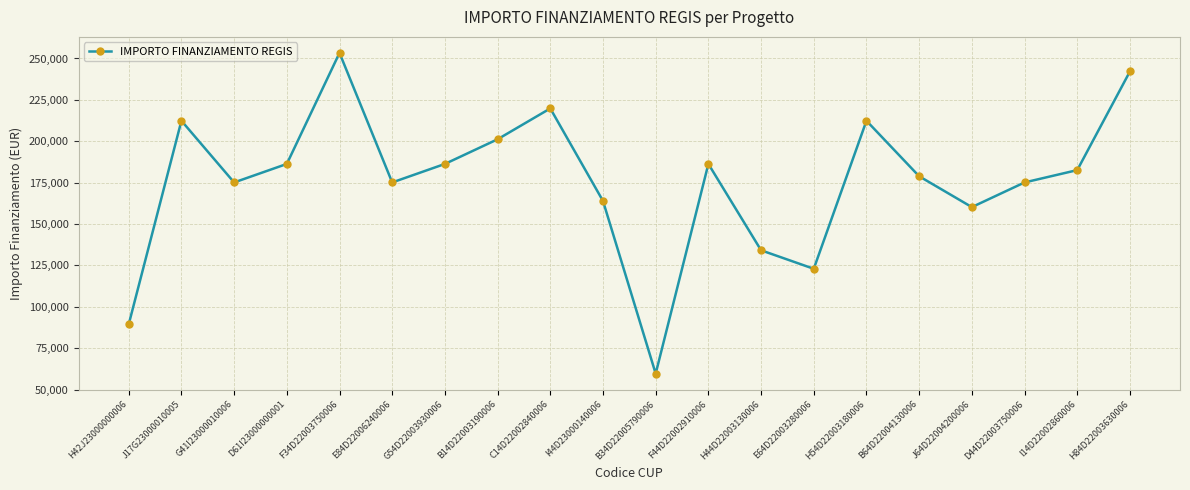

What is the greatest value displayed?

253355.4